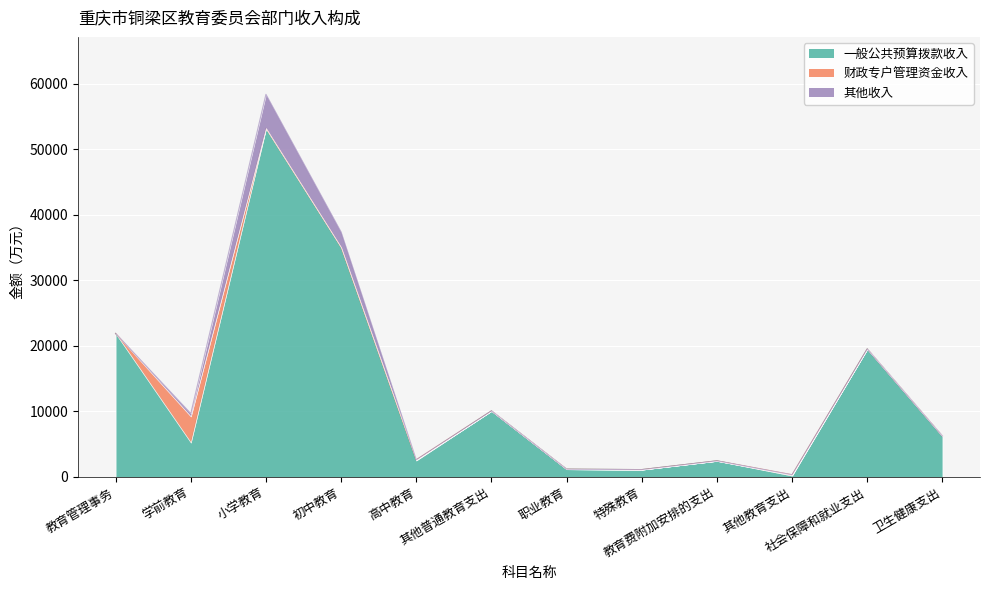

What are all the series names shown in the legend?

一般公共预算拨款收入, 财政专户管理资金收入, 其他收入